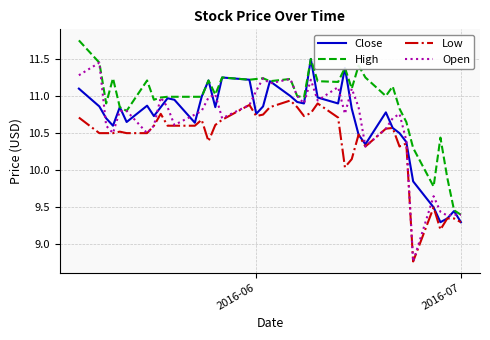

Which series has the largest total across all categories?

High